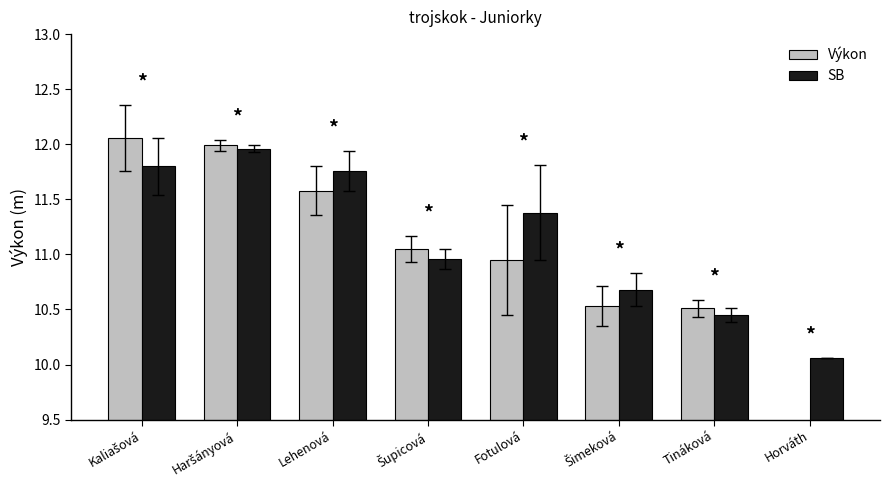

At which label does SB reach its peak?

Haršányová